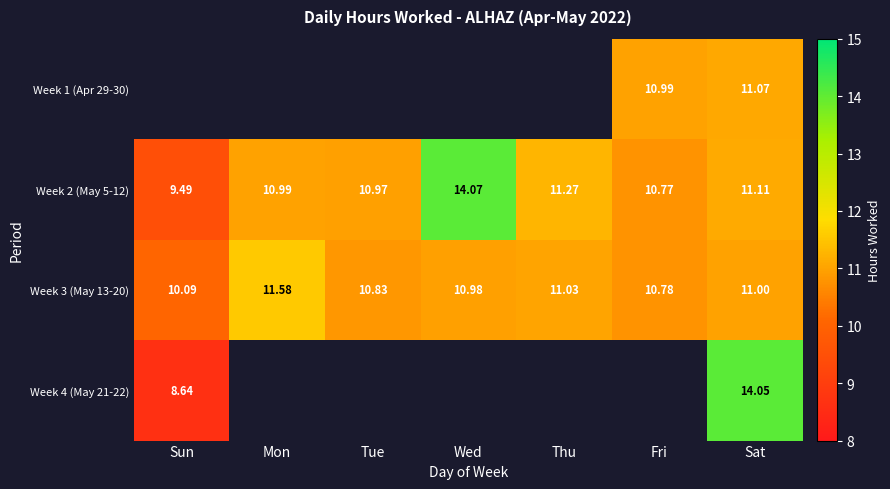

Where is Week 3 (May 13-20) nearest to the value 10?

Sun